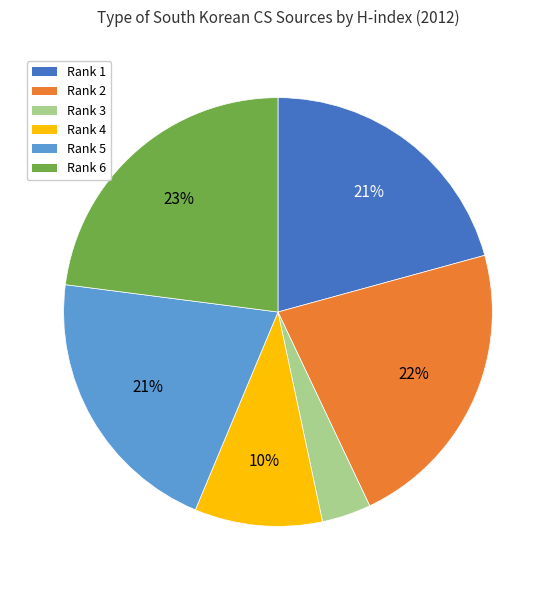

Is it true that Rank 6 is 23% of the pie?

True